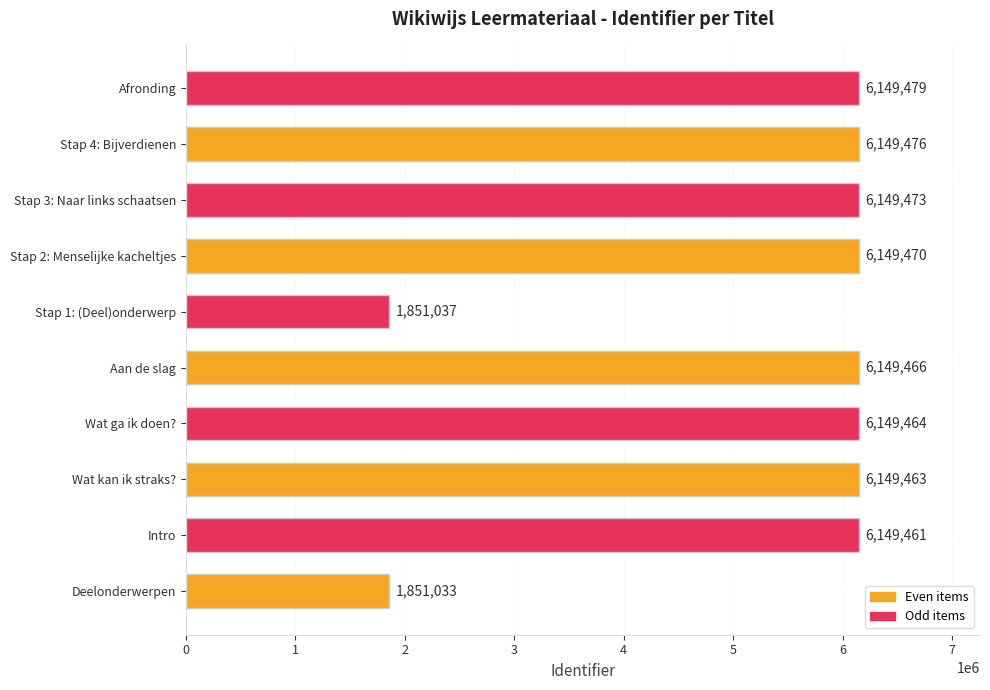

True or false: the data shows 3147954 at Stap 4: Bijverdienen.

False